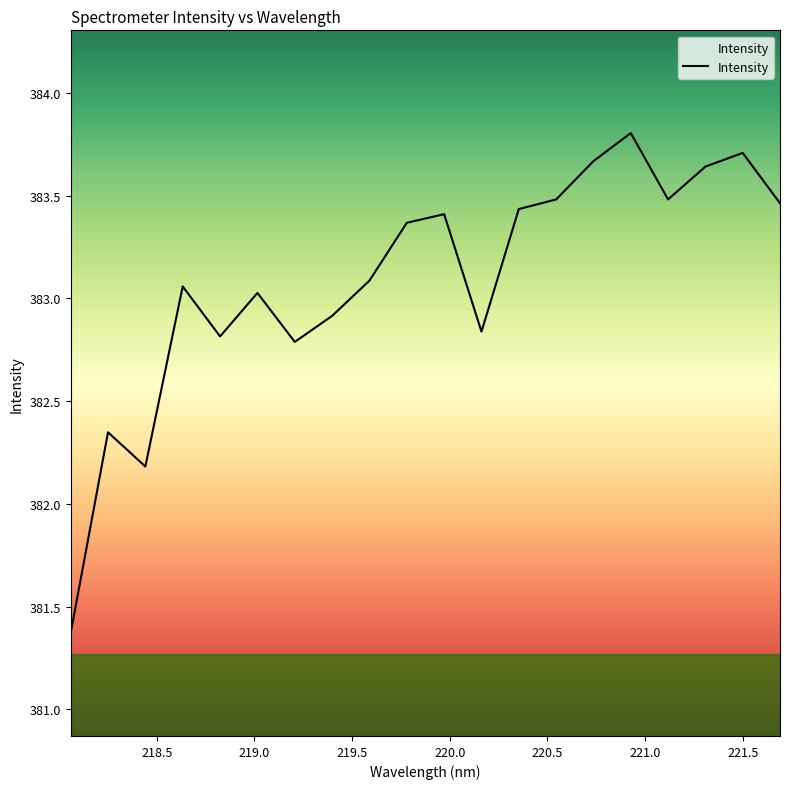

What is the difference between the maximum and minimum values?

2.4